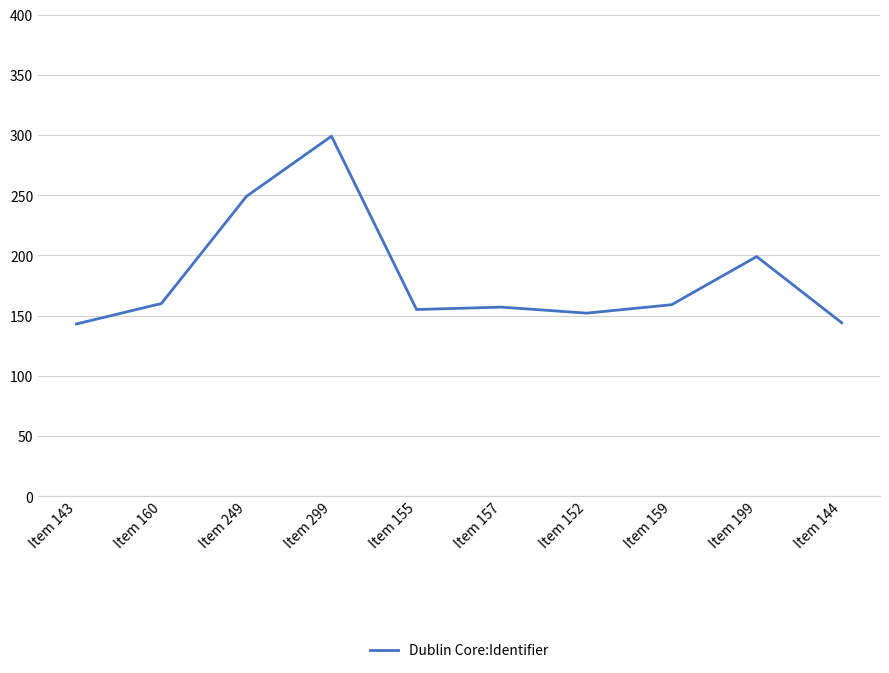

The chart shows a value of 160 at Item 160. True or false?

True